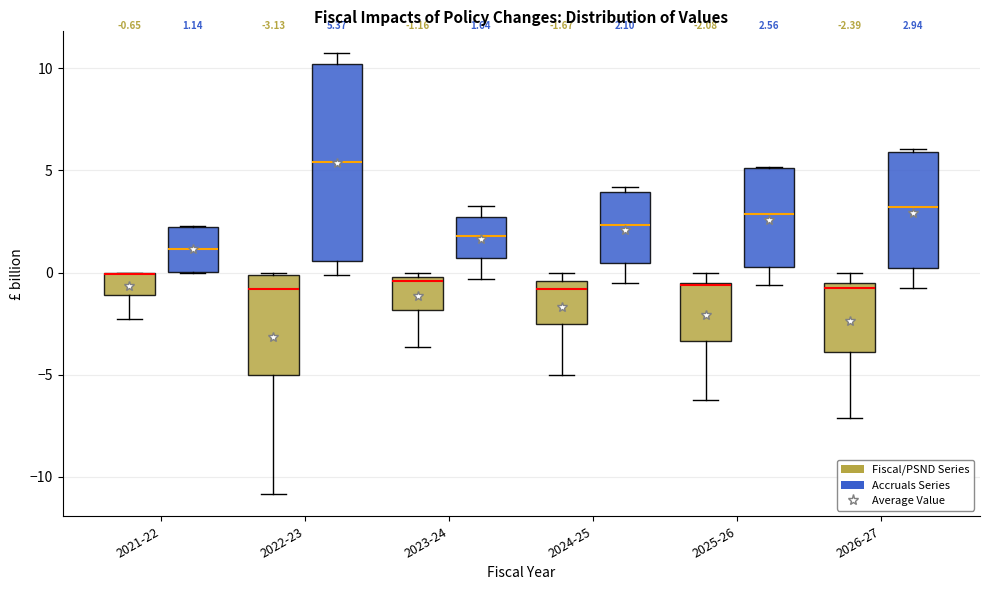

Which box is the tallest, from its lower edge to its upper edge?

2022-23 (Accruals Series)